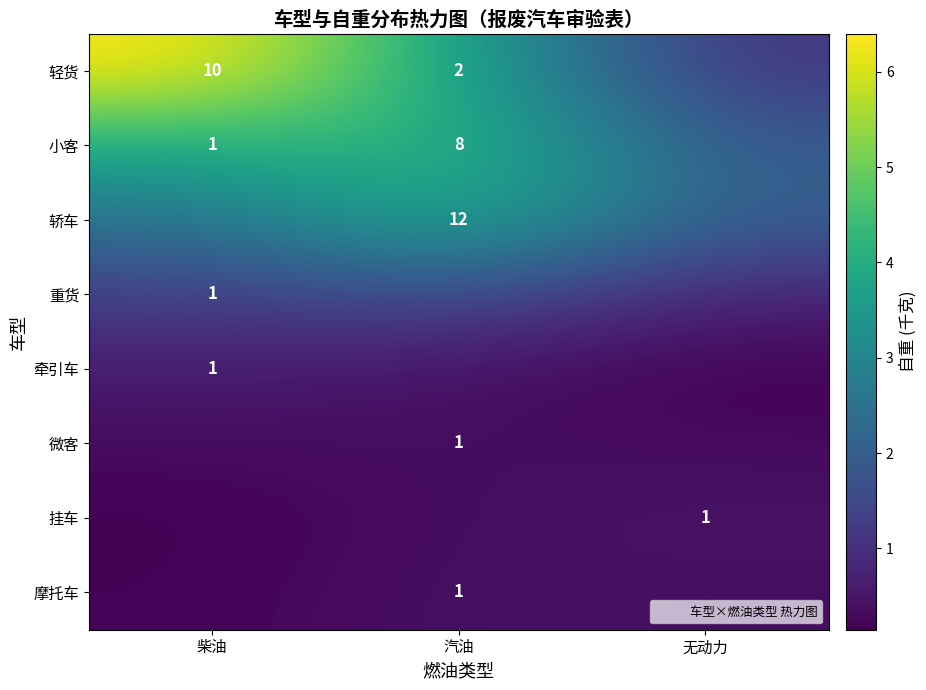

How many 重货 values are between 0 and 1?

1